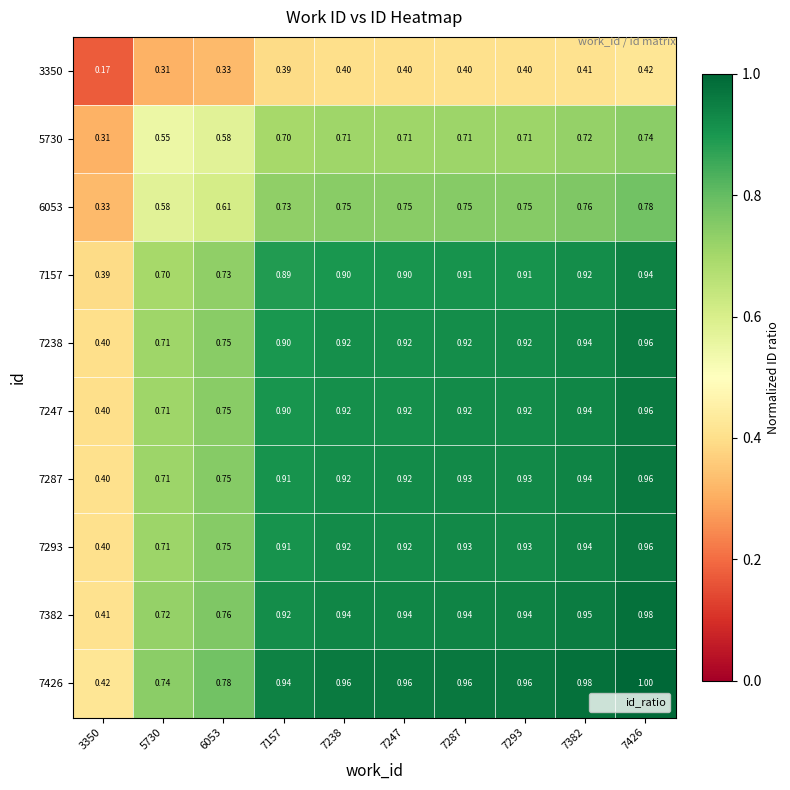

Is the value of 7293 at 6053 greater than the value of 6053 at 6053?

Yes